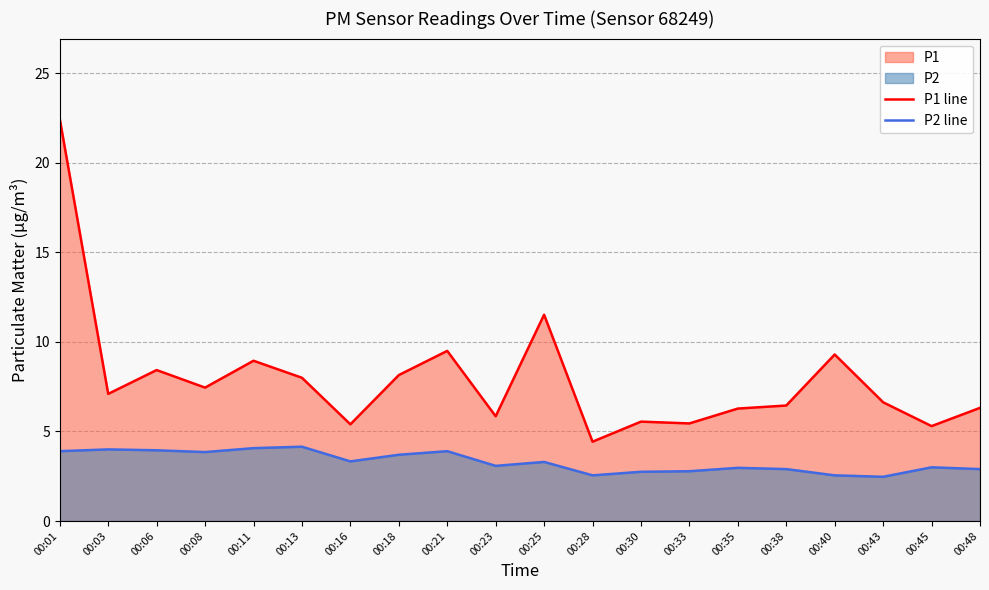

List the series in order of their peak value, highest first.

P1 line, P2 line